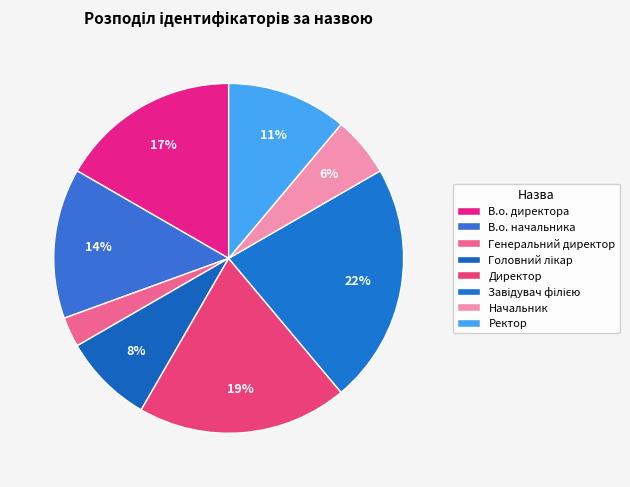

How many slices are in this pie chart?

8